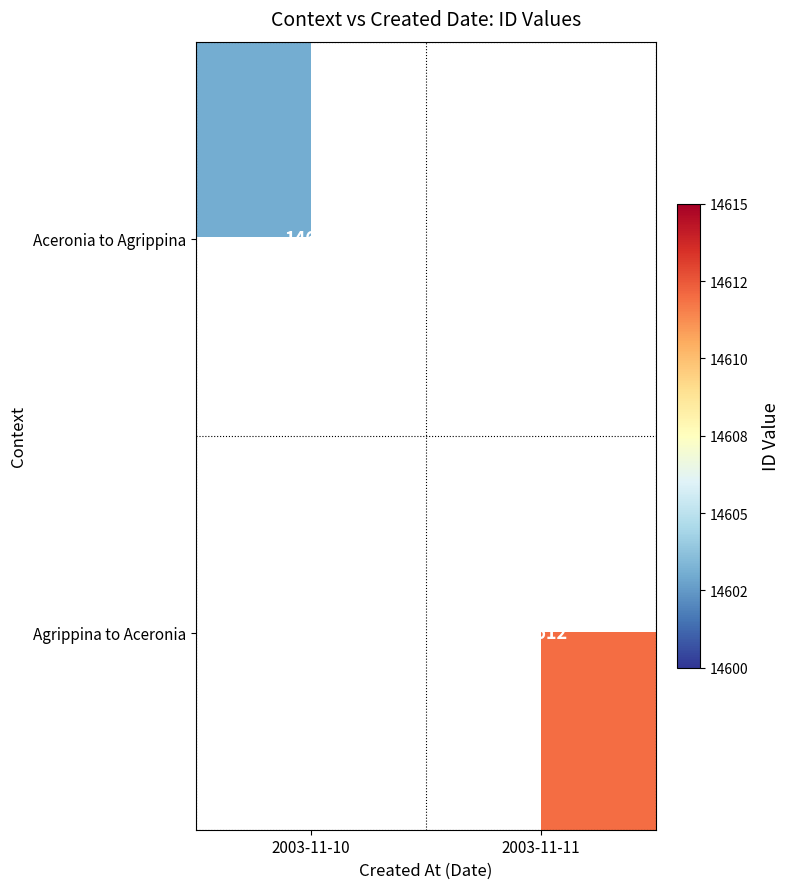

What is the greatest value displayed?

14612.0